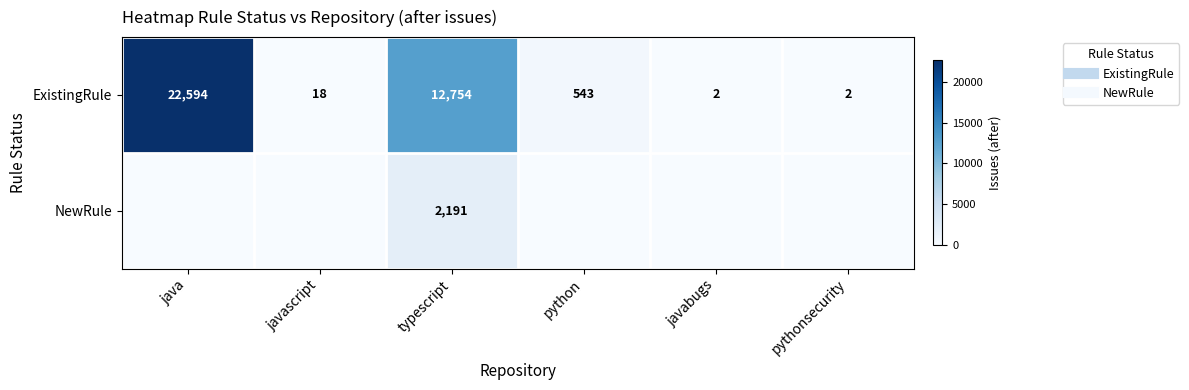

At which label is NewRule closest to 1095?

java